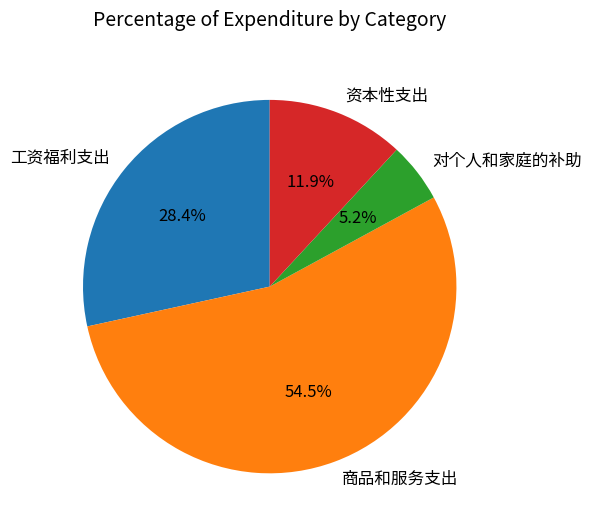

True or false: 对个人和家庭的补助 accounts for 1% of the total.

False